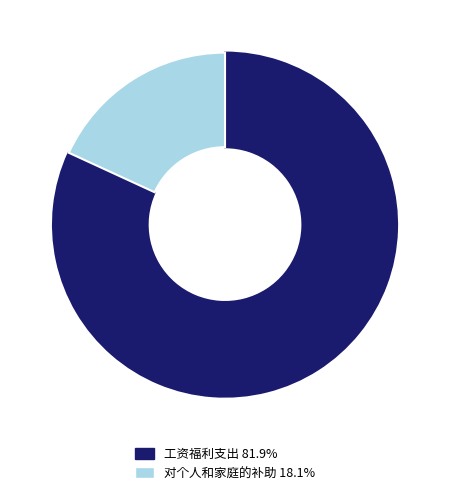

Combined, do 对个人和家庭的补助 and 工资福利支出 account for over 50%?

Yes